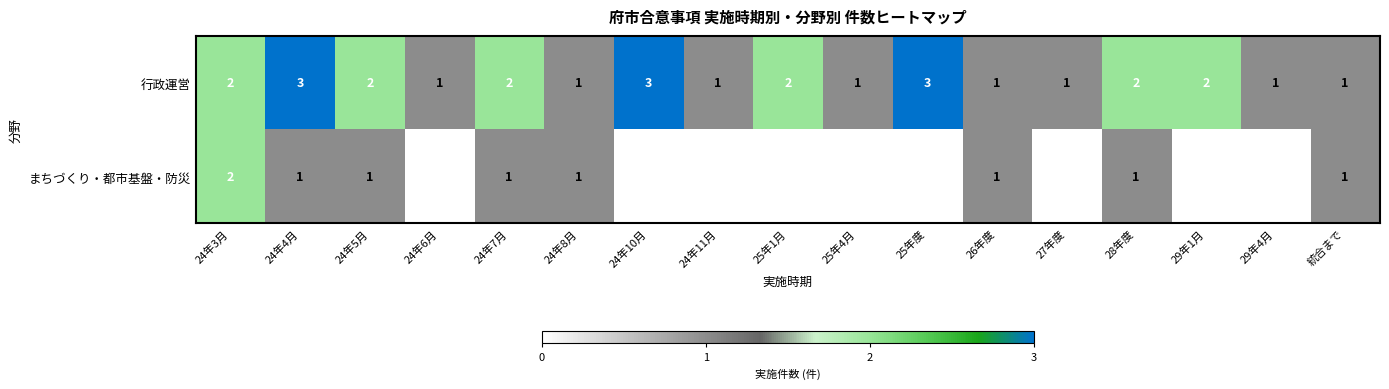

How many 行政運営 values are between 1 and 2?

14